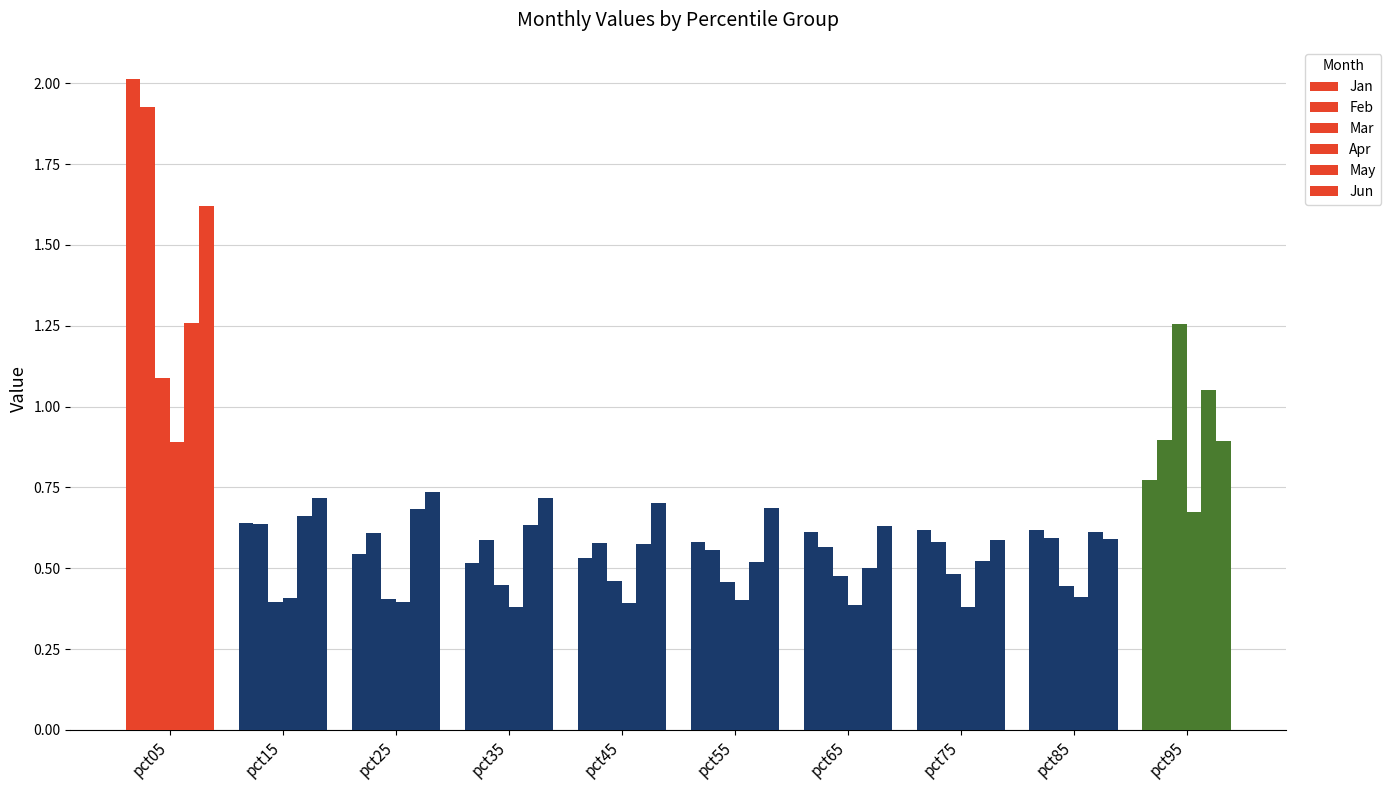

Is it true that May equals 0.6 at pct95?

False